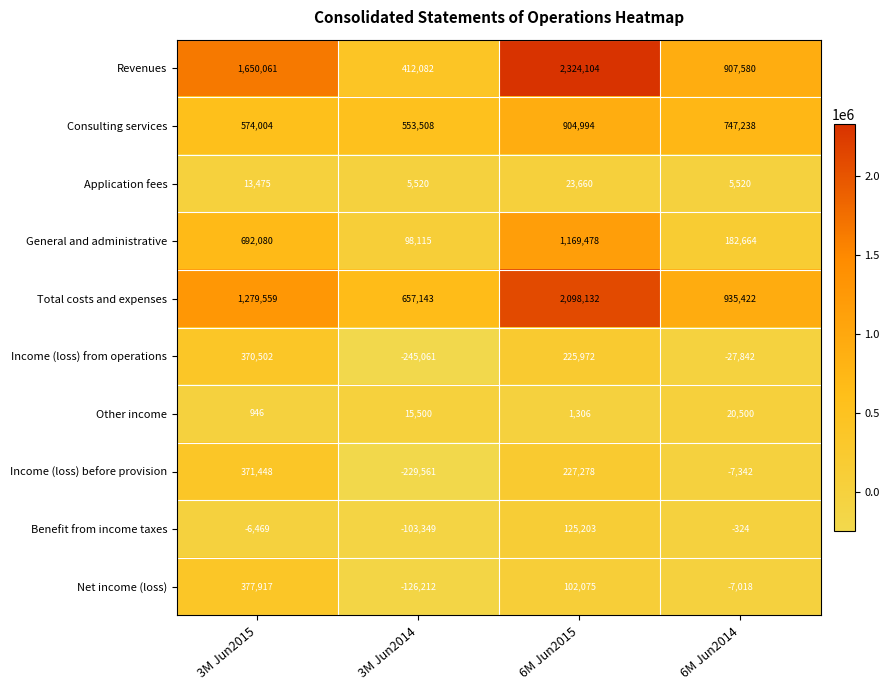

What is the difference between the highest and lowest values at 6M Jun2015?

2322798